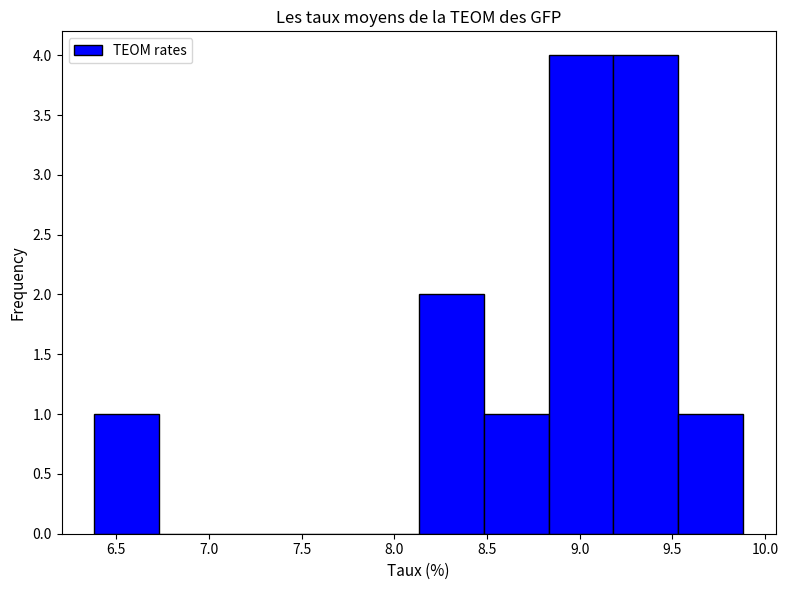

Reading left to right, list every bar in this chart as the range it spans on the x-axis followed by its height. Neither the bar edges nor the heights are printed on the chart, so give them approximately, as read against the axes.

6.40 to 6.75: 1
6.75 to 7.10: 0
7.10 to 7.45: 0
7.45 to 7.80: 0
7.80 to 8.15: 0
8.15 to 8.50: 2
8.50 to 8.85: 1
8.85 to 9.20: 4
9.20 to 9.55: 4
9.55 to 9.90: 1